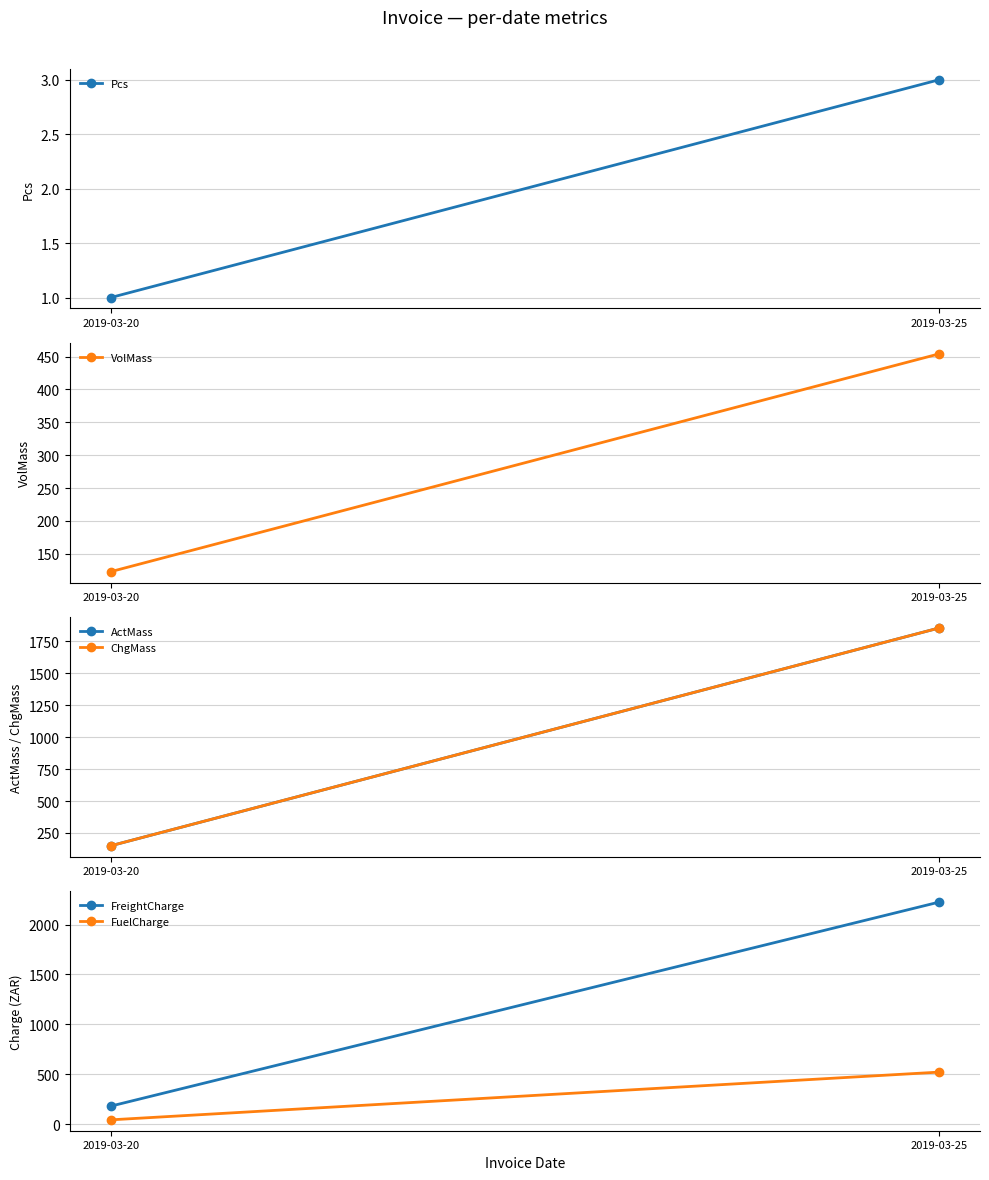

What is the difference between the Pcs values at 2019-03-25 and 2019-03-20?

2.0